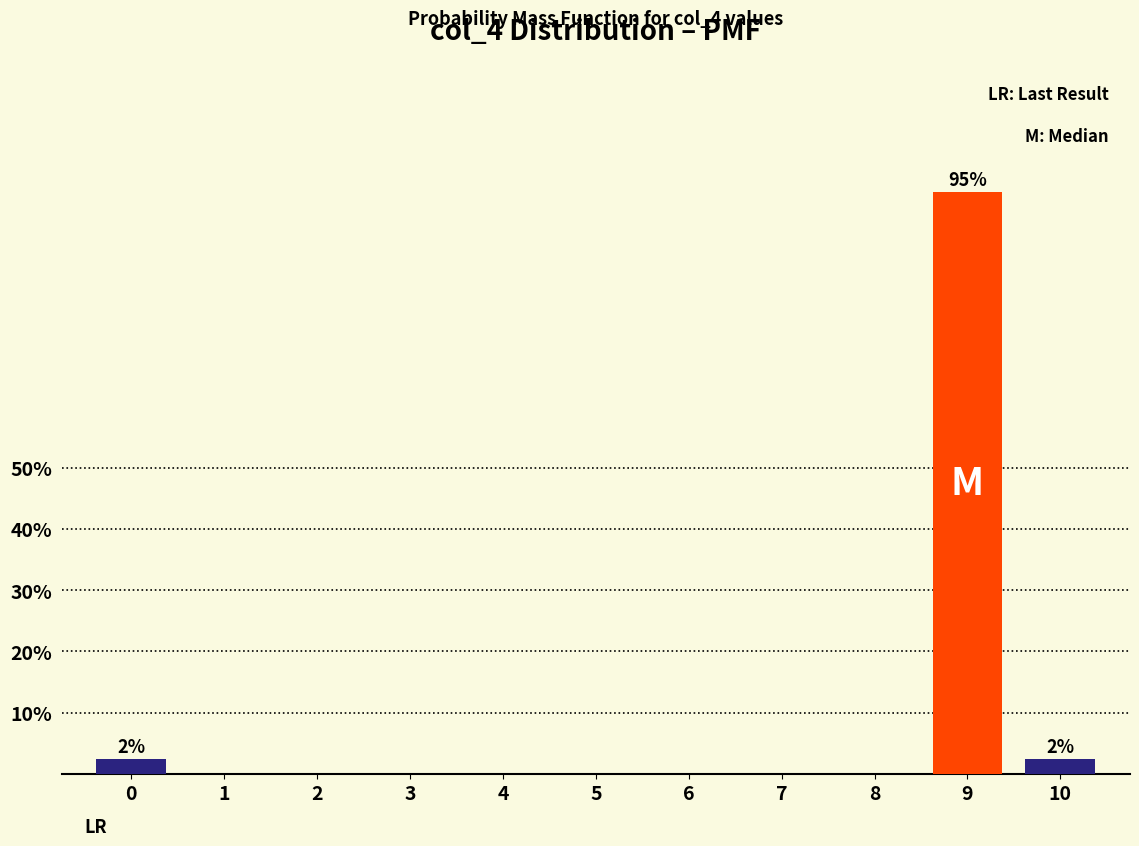

Reading right to left, list all the values displayed in this chart.

10=2.5	9=95.0	8=0.0	7=0.0	6=0.0	5=0.0	4=0.0	3=0.0	2=0.0	1=0.0	0=2.5